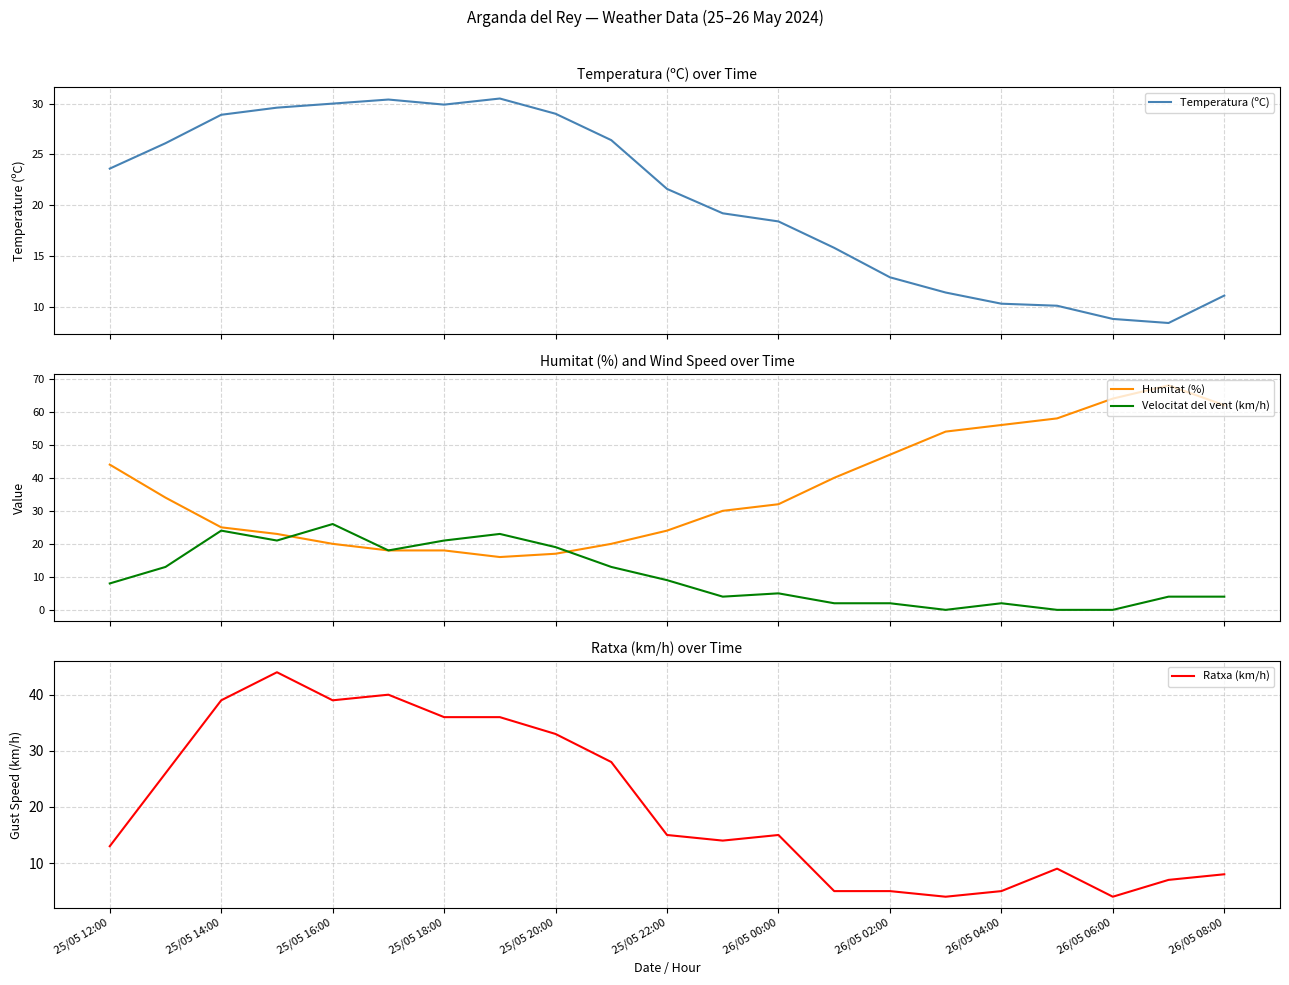

What is the spread (max minus min) of values at 19?

64.0